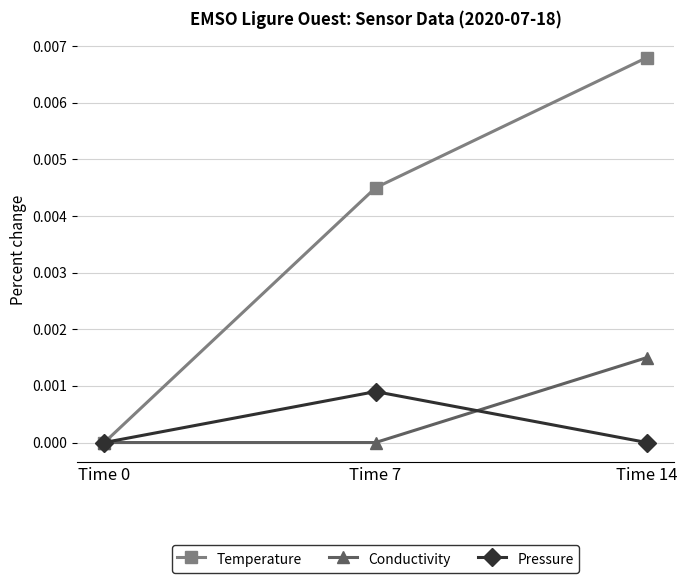

What are all the series names shown in the legend?

Temperature, Conductivity, Pressure